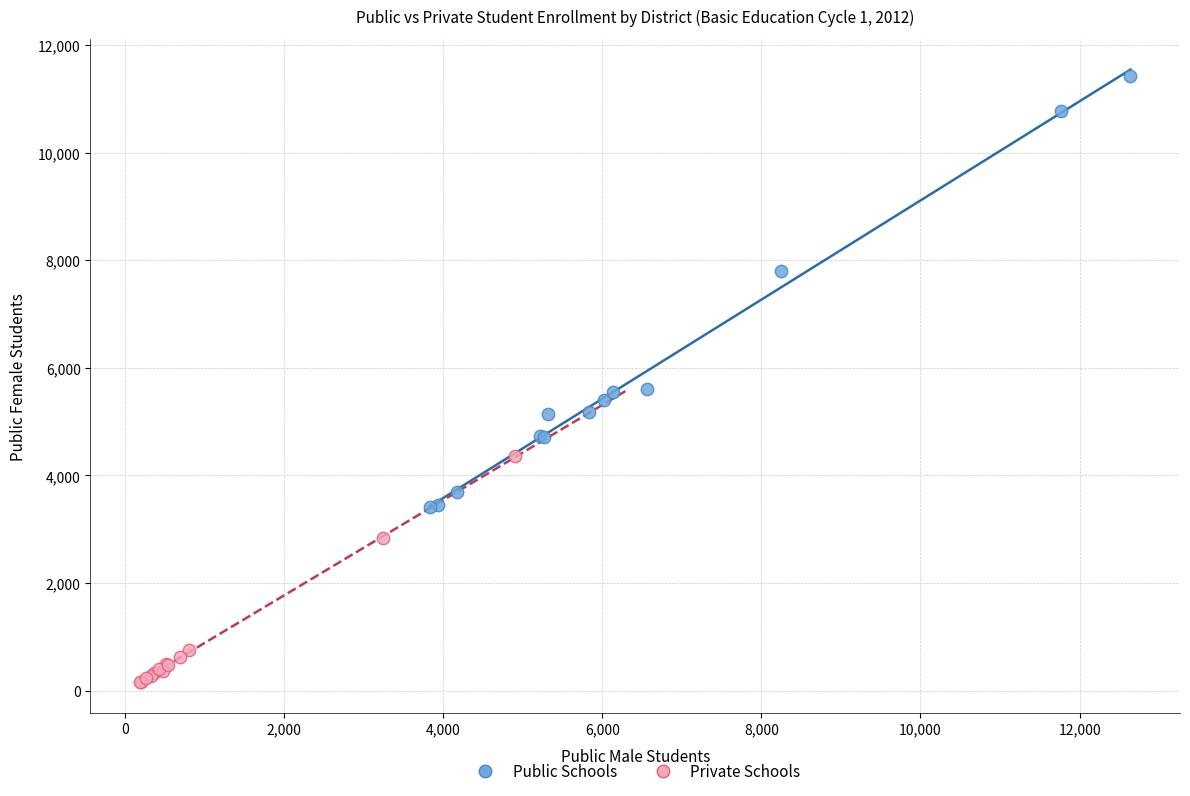

Which series has the widest spread of Y values?

Public Schools